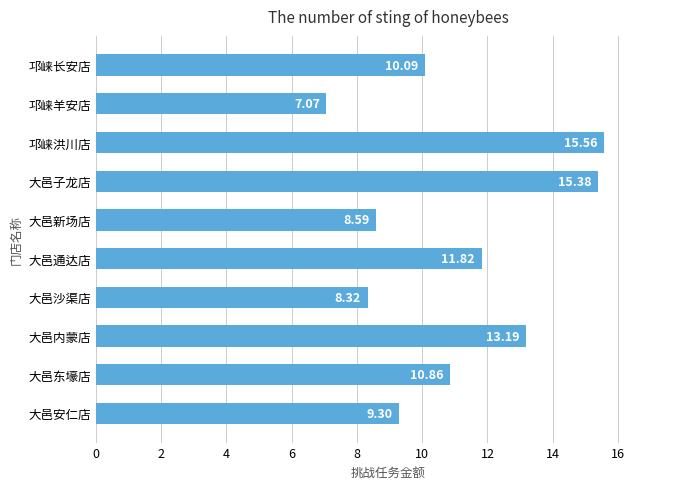

What is the difference between the maximum and second lowest values?

7.2